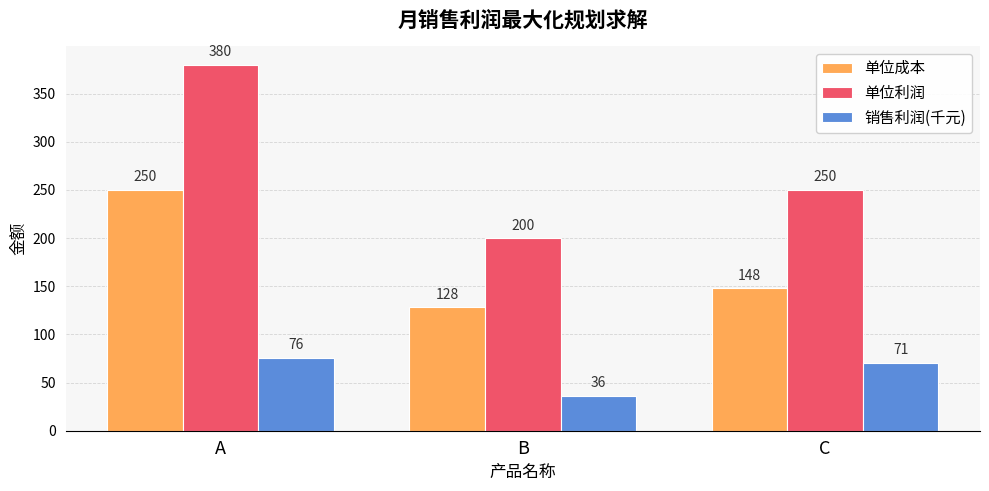

Which category has the highest value in the 销售利润(千元) series?

A